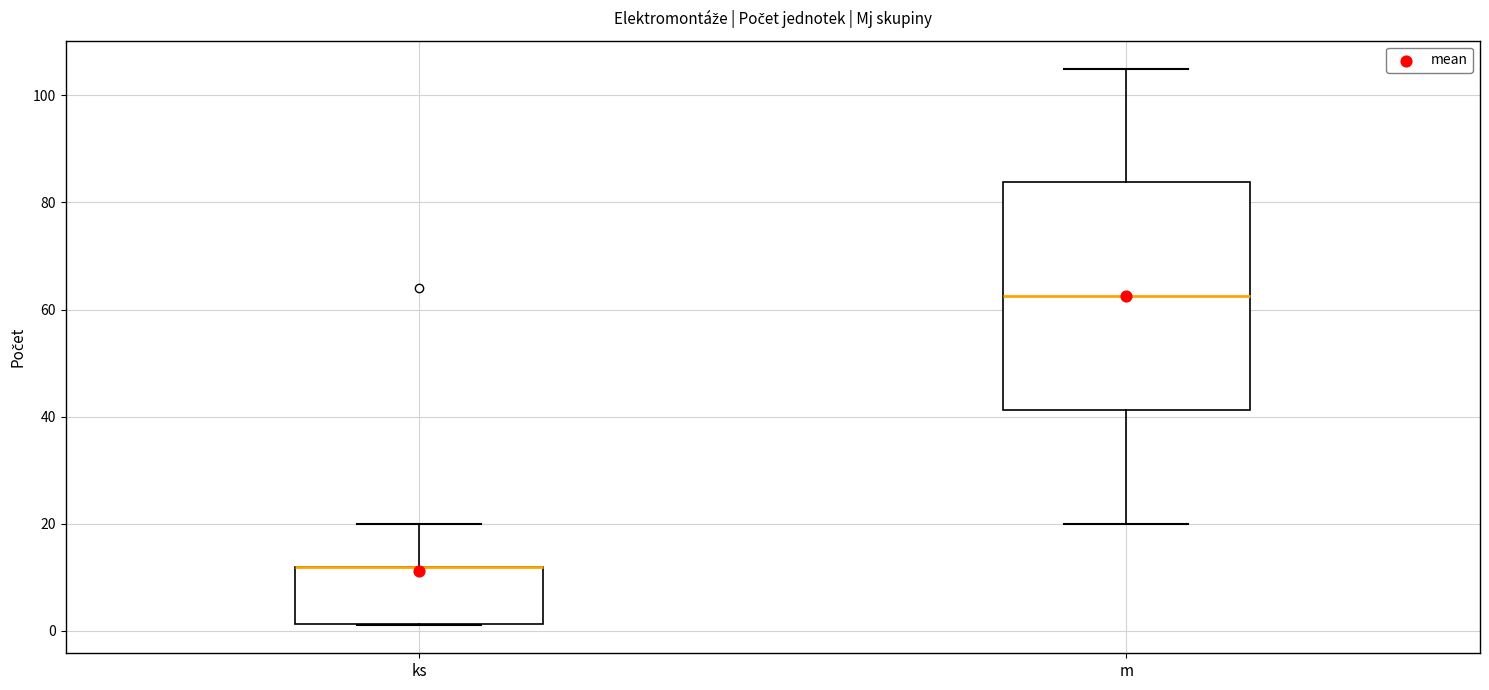

Reading left to right, transcribe this box plot: for each box, give where its median line is, the range the box spans, and where its two whiskers end, as read against the y-axis. The values are not printed on the chart, so give them approximately, as read against the axis.

ks: median 12 (drawn on the box's upper edge), box 2 to 12, whiskers 2 to 20
m: median 62, box 42 to 84, whiskers 20 to 106